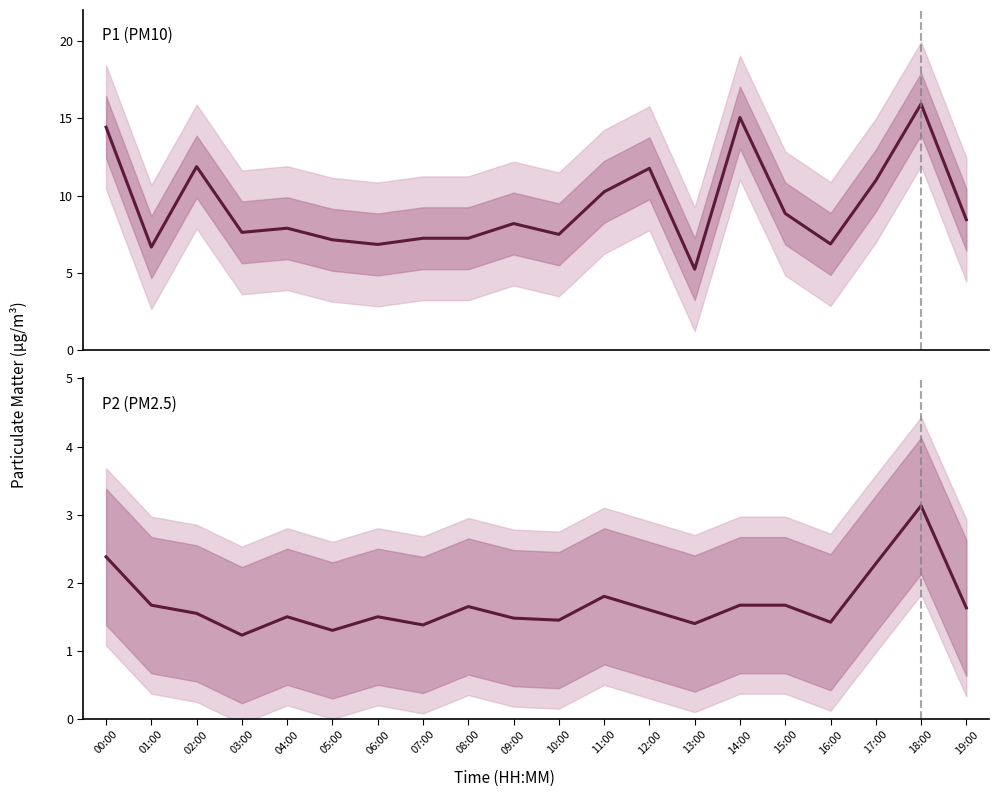

Does the chart have visible grid lines?

No